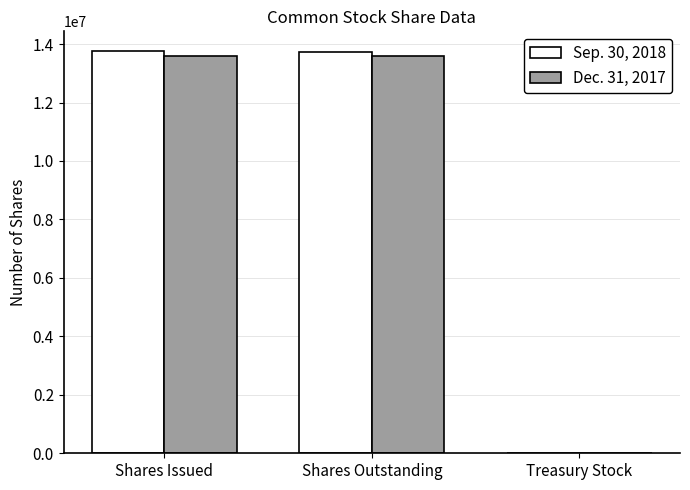

Is the value of Dec. 31, 2017 at Shares Outstanding greater than the value of Sep. 30, 2018 at Treasury Stock?

Yes